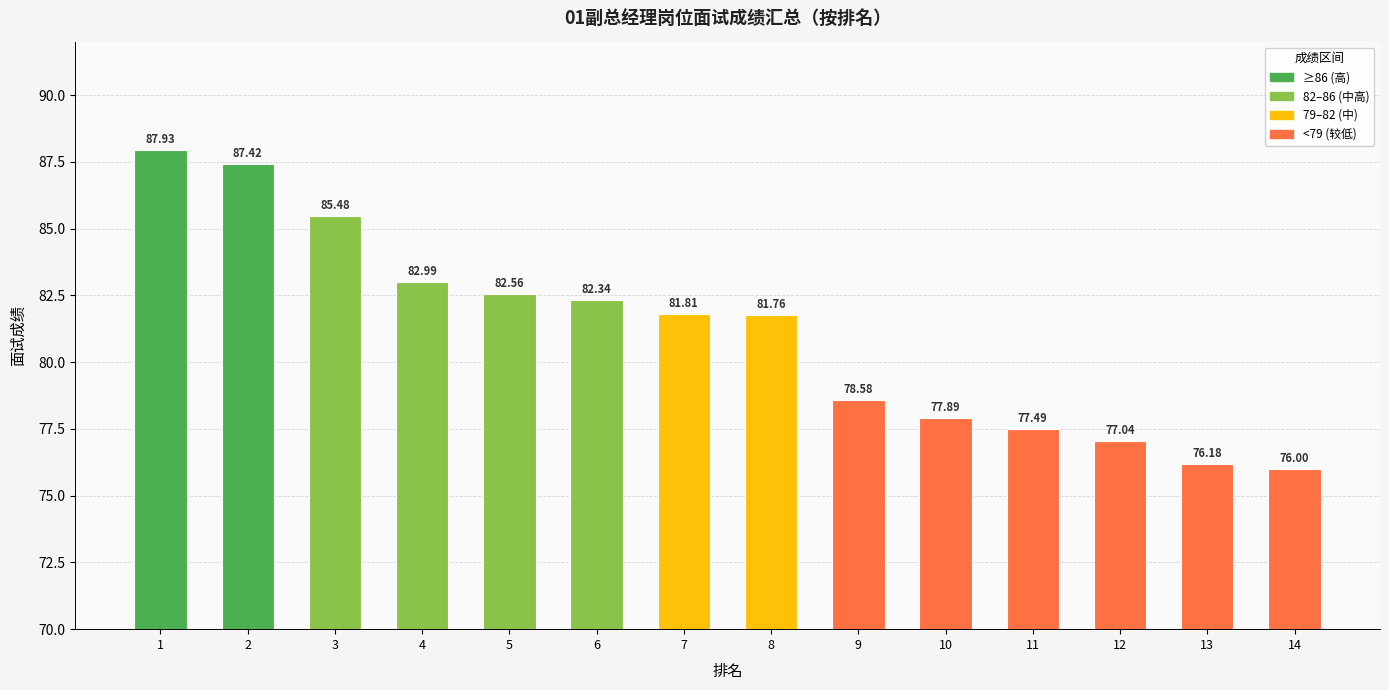

What is the value of the 7th bar from the left?

81.8